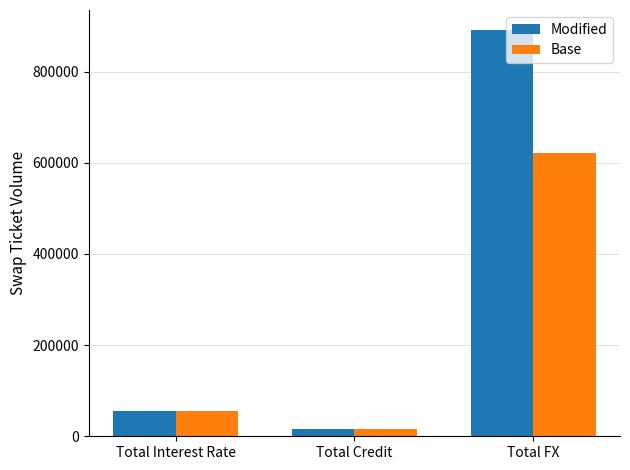

The value of Modified at Total Credit is 16744. True or false?

True